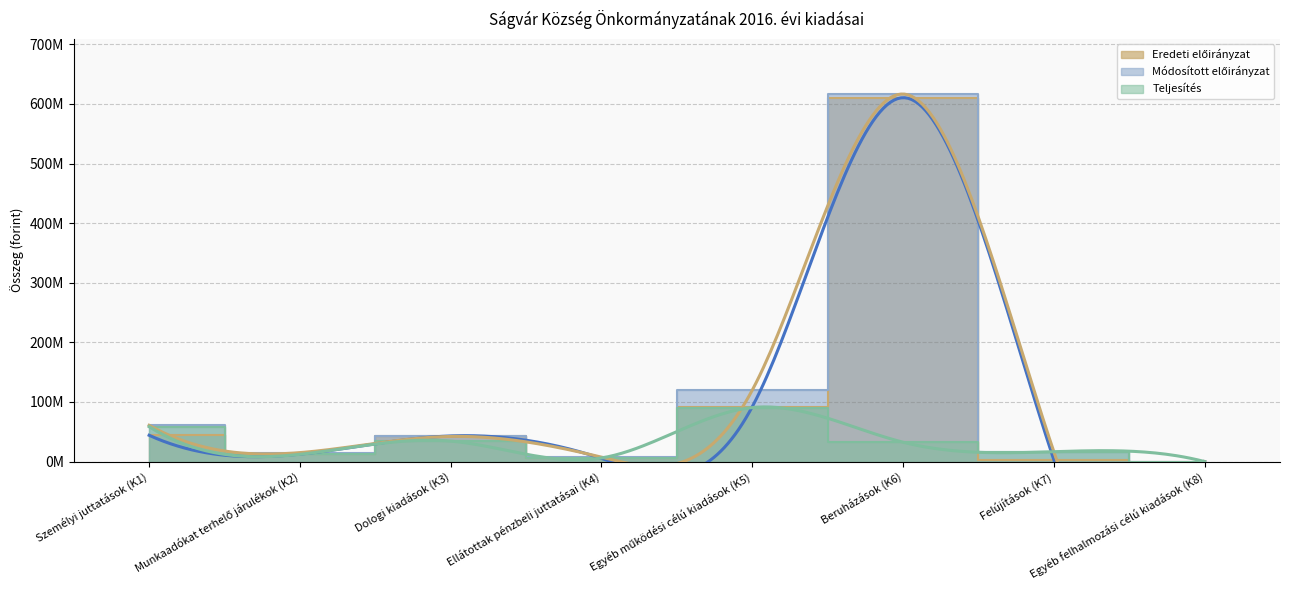

True or false: Teljesítés has more than 0 interior local peaks.

True